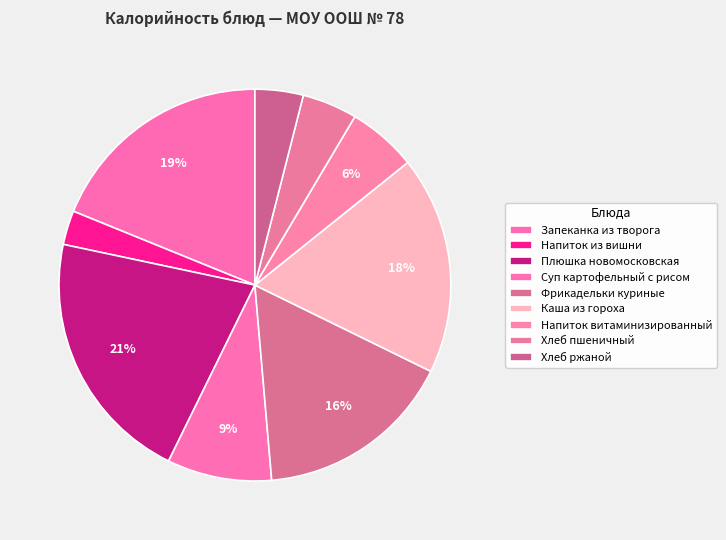

What is the smallest slice in the pie chart?

Напиток из вишни